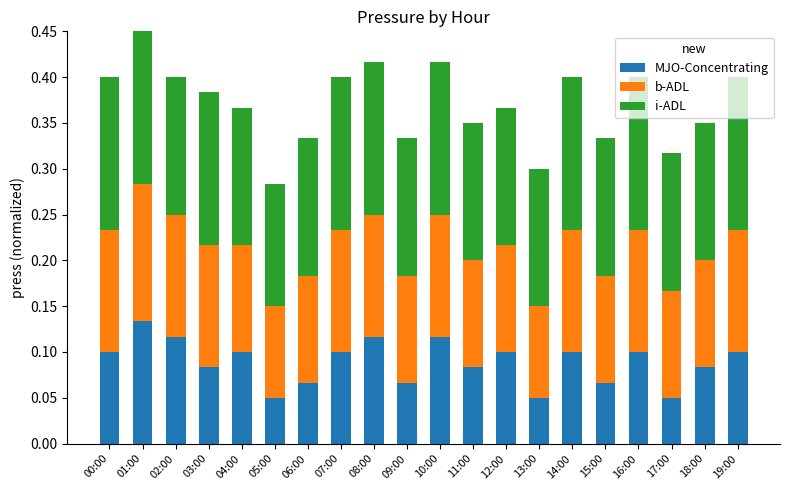

At which category is the sum across all series the highest?

01:00